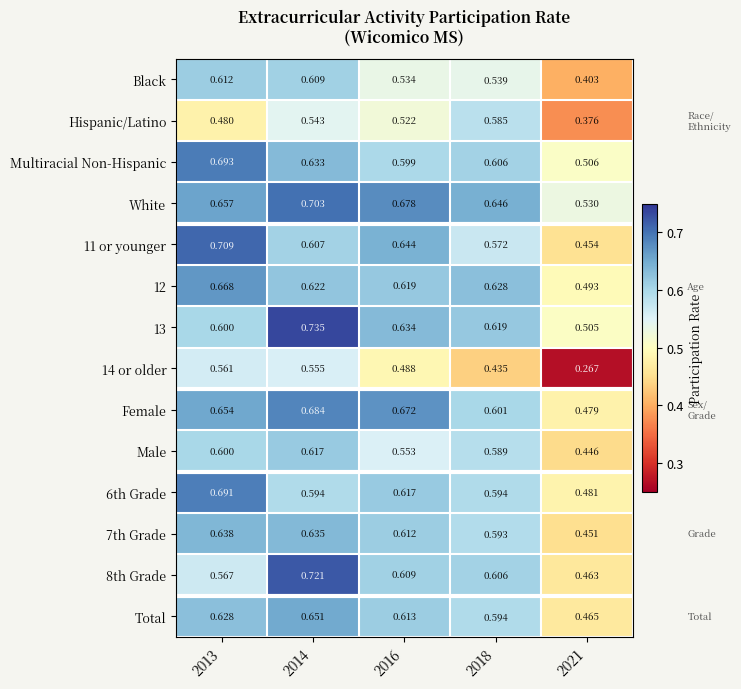

Rank the series by their maximum value, from highest to lowest.

13, 8th Grade, 11 or younger, White, Multiracial Non-Hispanic, 6th Grade, Female, 12, Total, 7th Grade, Male, Black, Hispanic/Latino, 14 or older